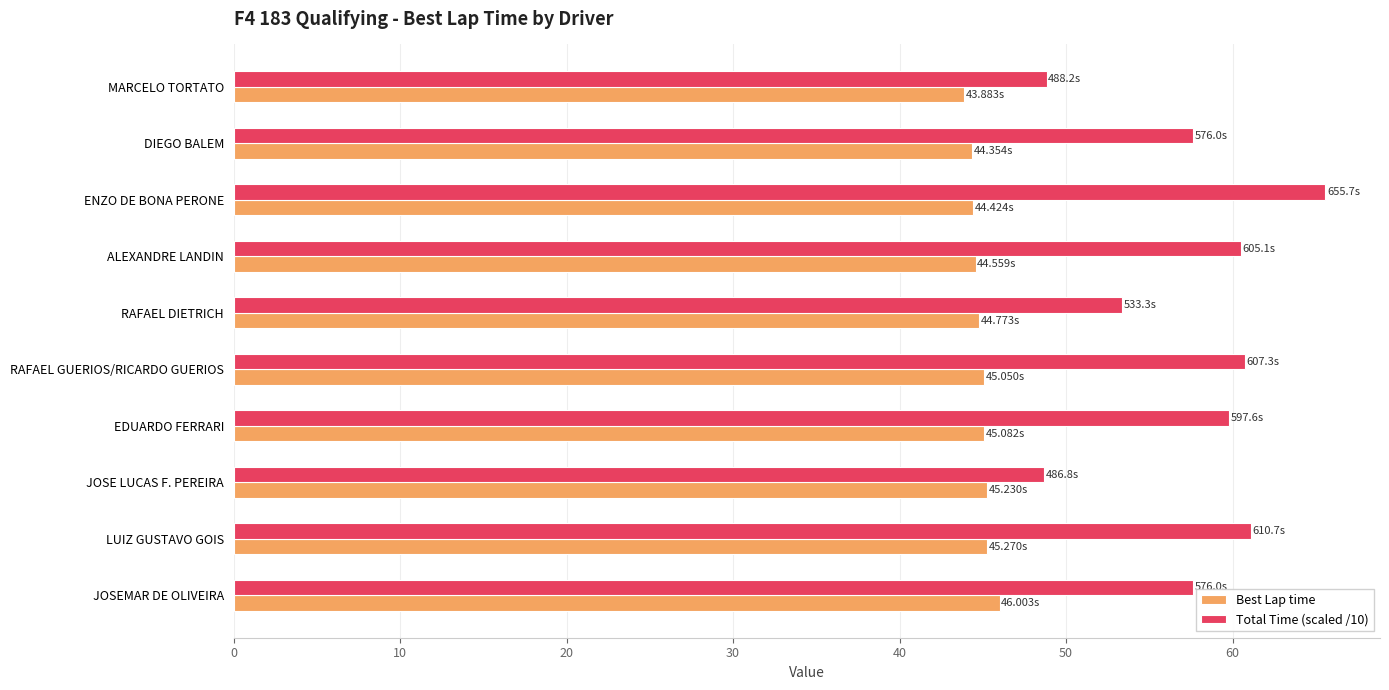

At which category does the chart reach its peak across all series?

ENZO DE BONA PERONE